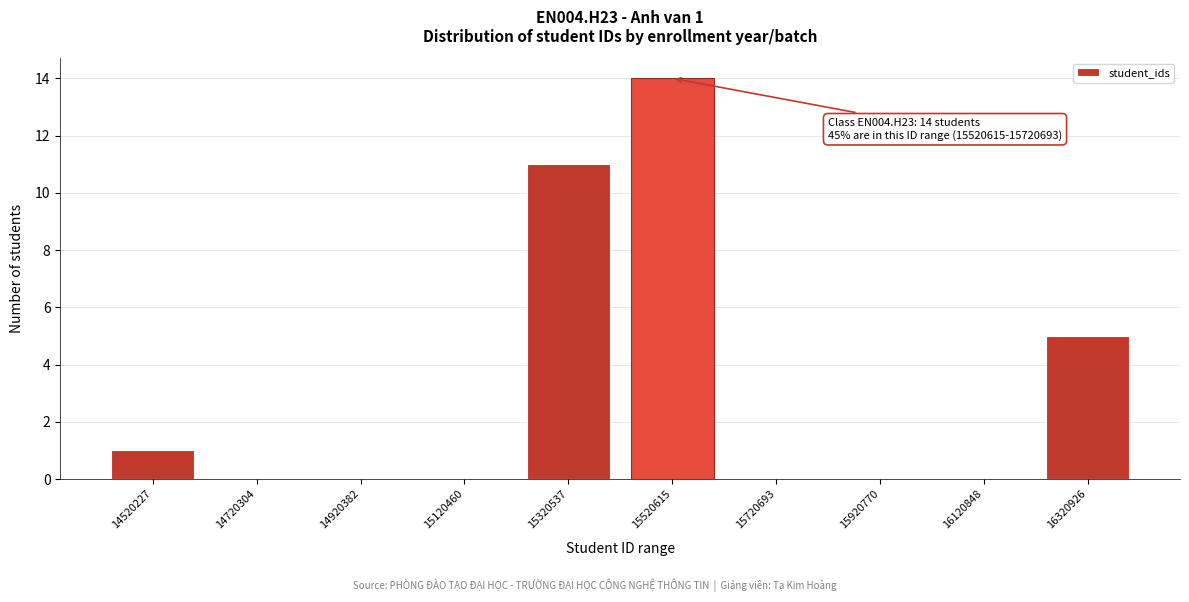

Reading right to left, list all the values displayed in this chart.

16320926=5	16120848=0	15920770=0	15720693=0	15520615=14	15320537=11	15120460=0	14920382=0	14720304=0	14520227=1